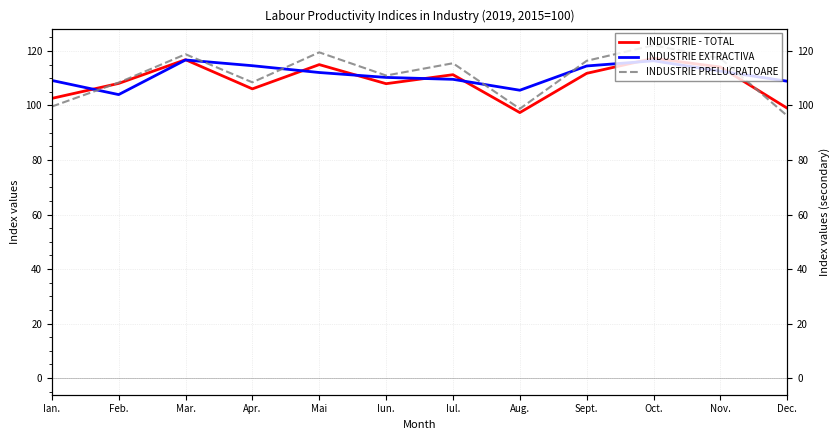

At which category does the chart reach its peak across all series?

Oct.